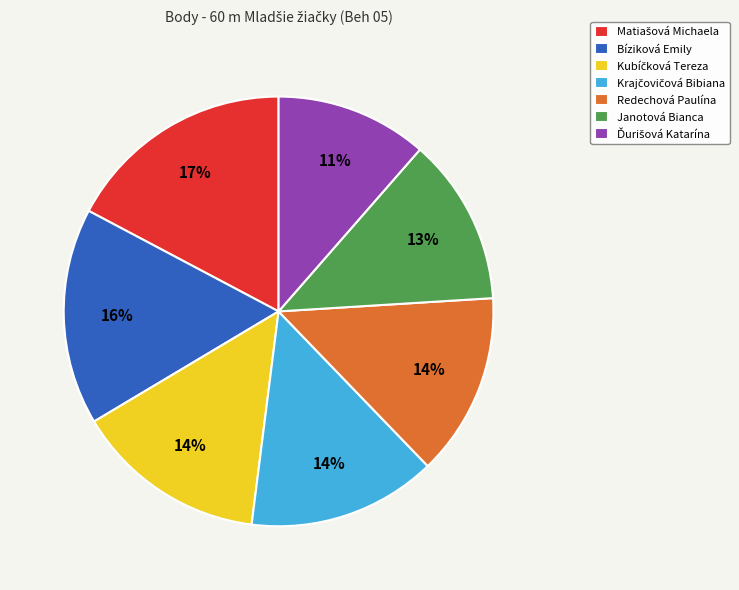

To the nearest percent, what is the average slice percentage?

14%